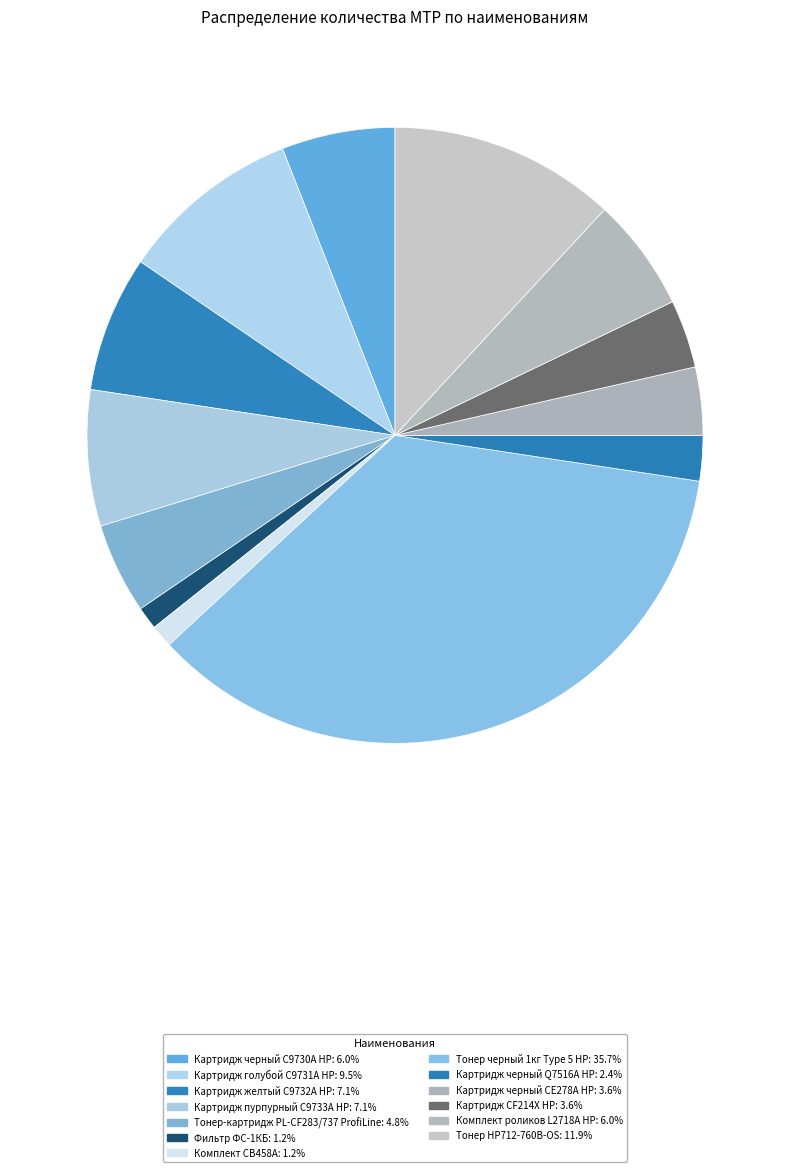

Is there any slice that represents more than half of the pie?

No